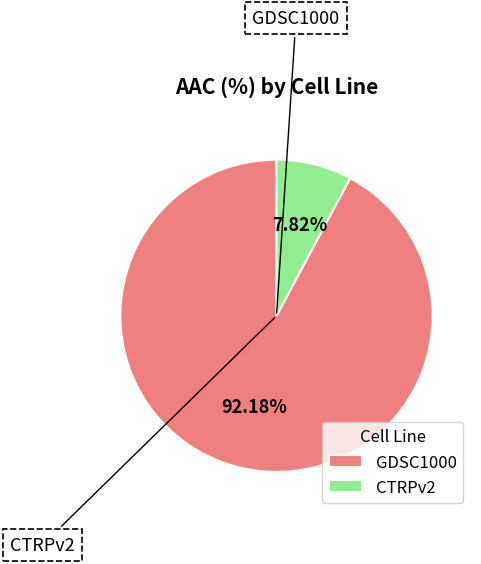

To the nearest percent, what is the combined percentage of GDSC1000 and CTRPv2?

100%